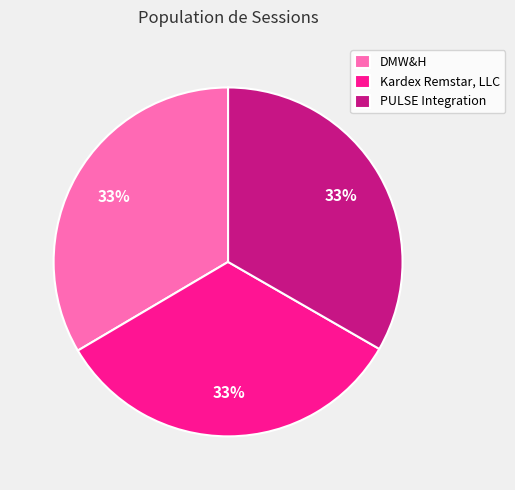

Is there any slice that represents more than half of the pie?

No